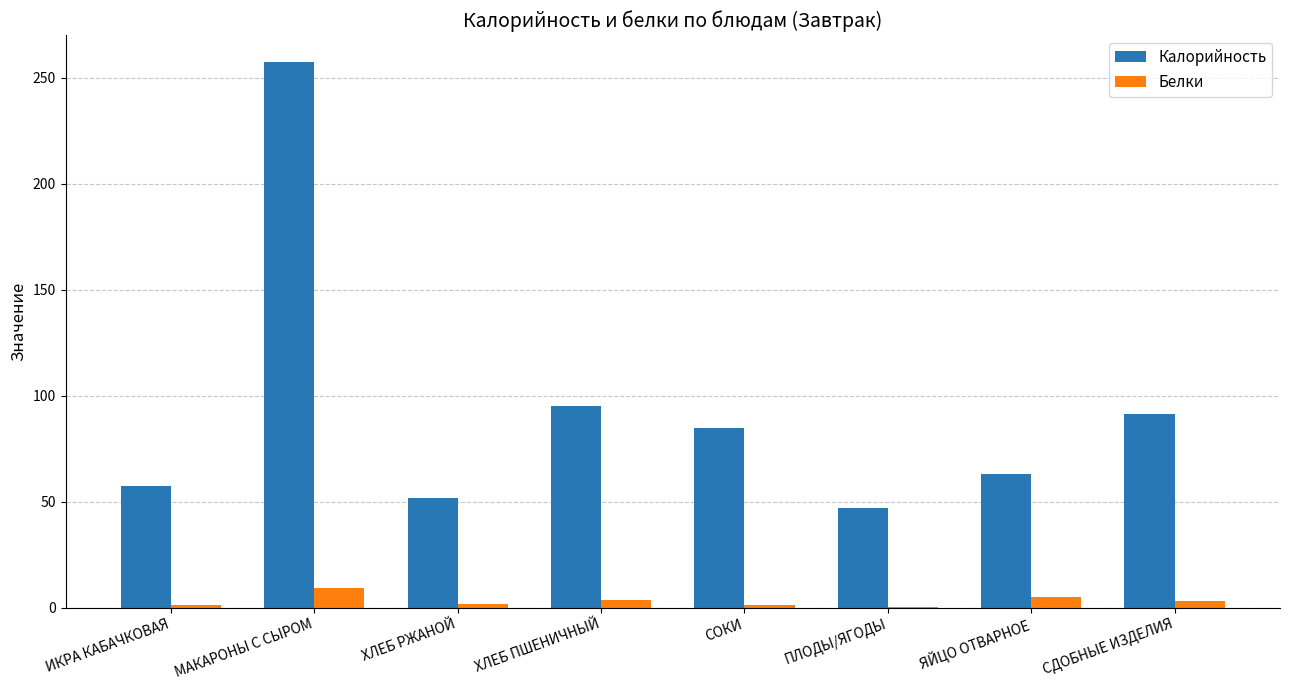

What is the average value of the Калорийность series?

93.5